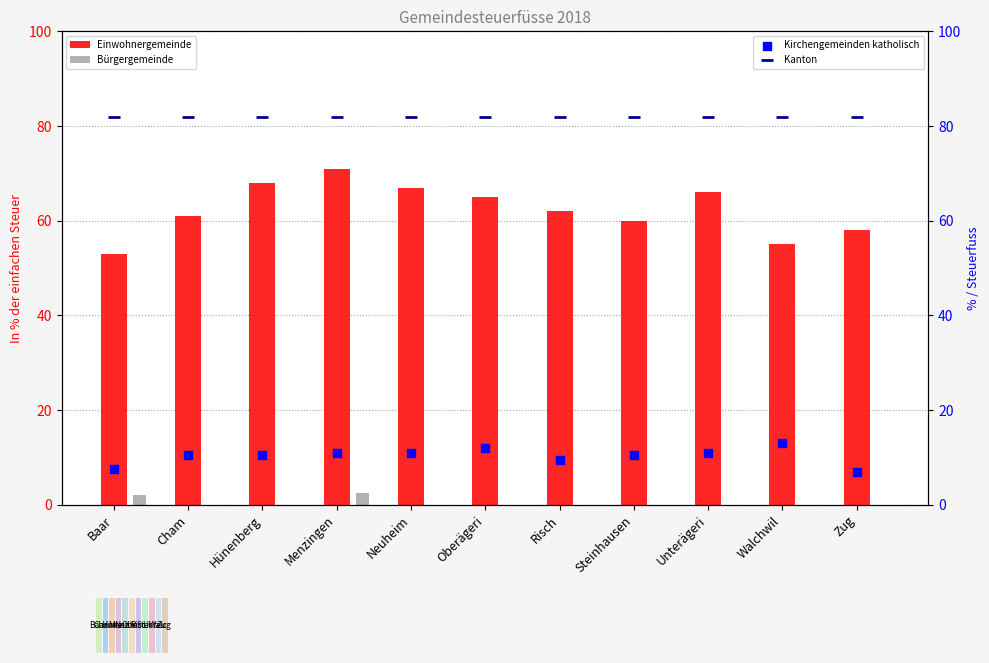

What are all the series names shown in the legend?

Einwohnergemeinde, Bürgergemeinde, Kirchengemeinden katholisch, Kanton